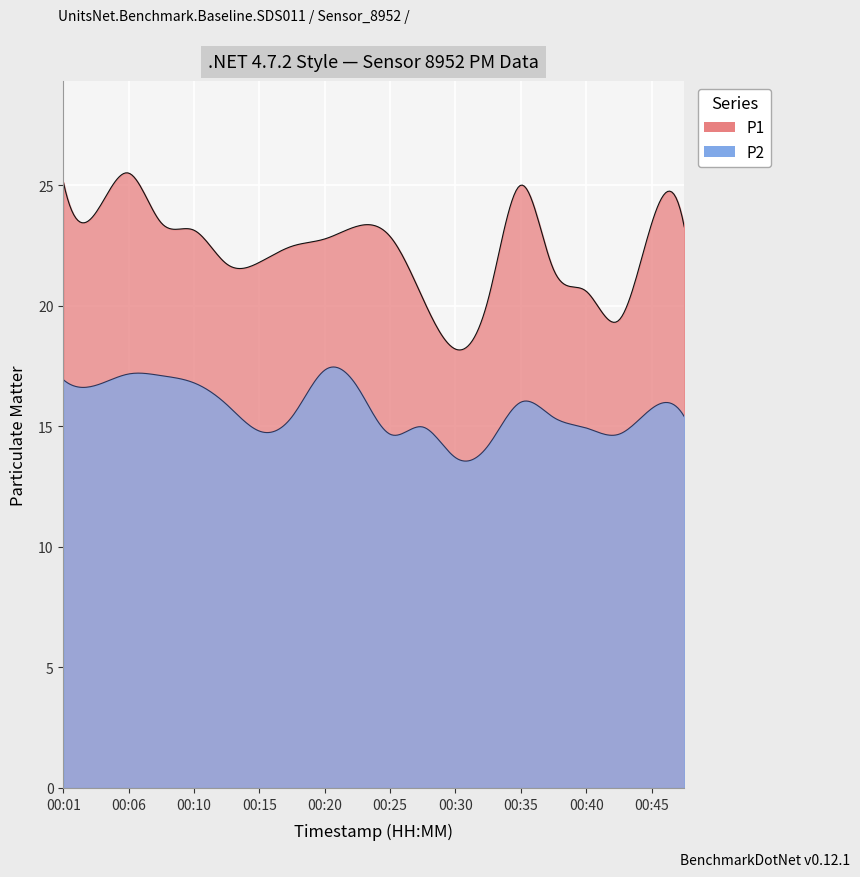

True or false: P1 and P2 intersect in this chart.

False